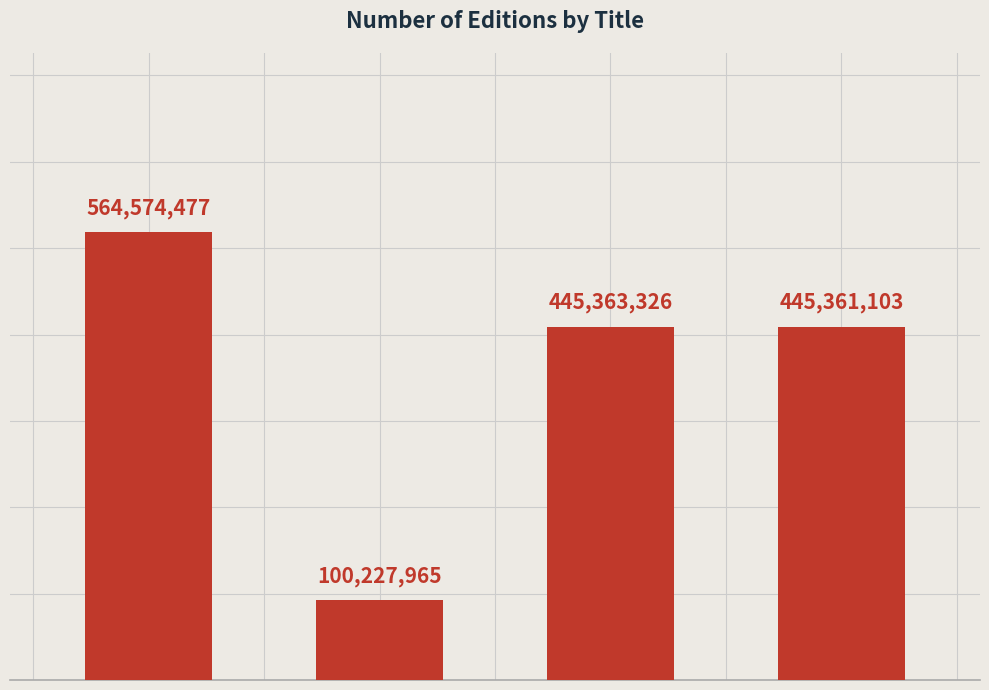

Which label corresponds to the largest value in the chart?

Scorched Earth